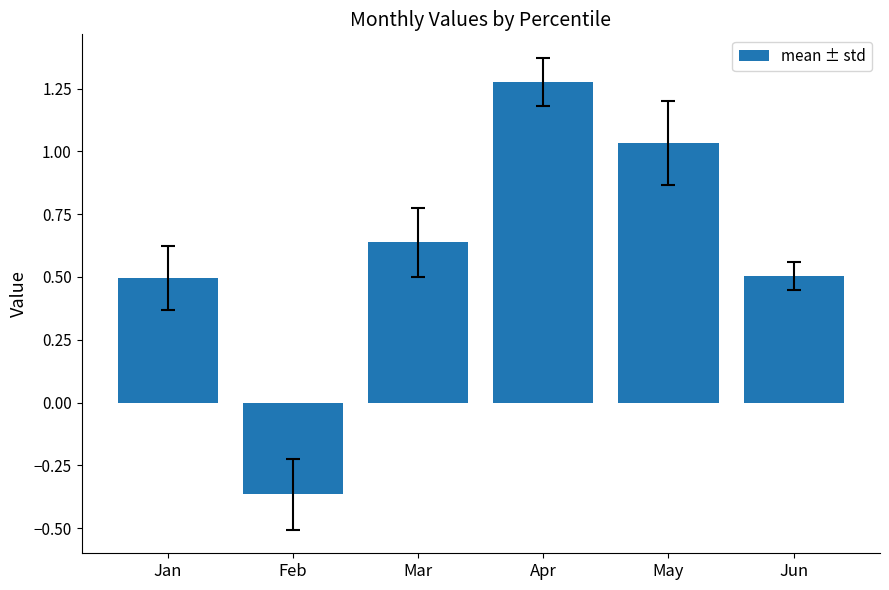

Which label corresponds to the smallest value in the chart?

Feb